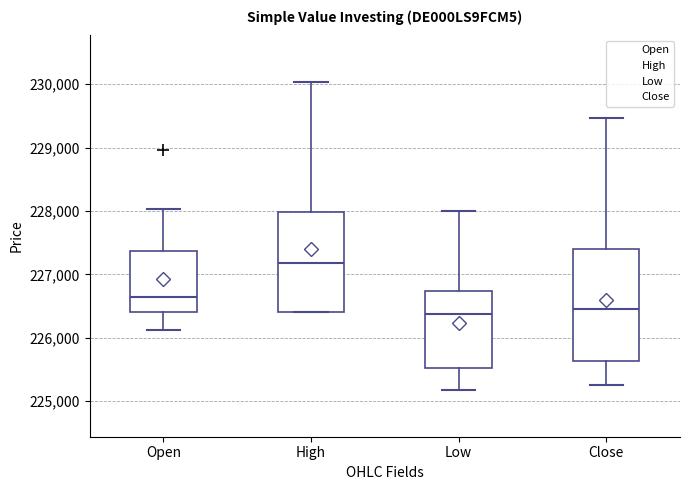

Reading left to right, transcribe this box plot: for each box, give where its median line is, the range the box spans, and where its two whiskers end, as read against the y-axis. The values are not printed on the chart, so give them approximately, as read against the axis.

Open: median 226600, box 226400 to 227400, whiskers 226100 to 228000
High: median 227200, box 226400 to 228000, whiskers 226400 to 230000
Low: median 226400, box 225500 to 226700, whiskers 225200 to 228000
Close: median 226500, box 225600 to 227400, whiskers 225300 to 229500